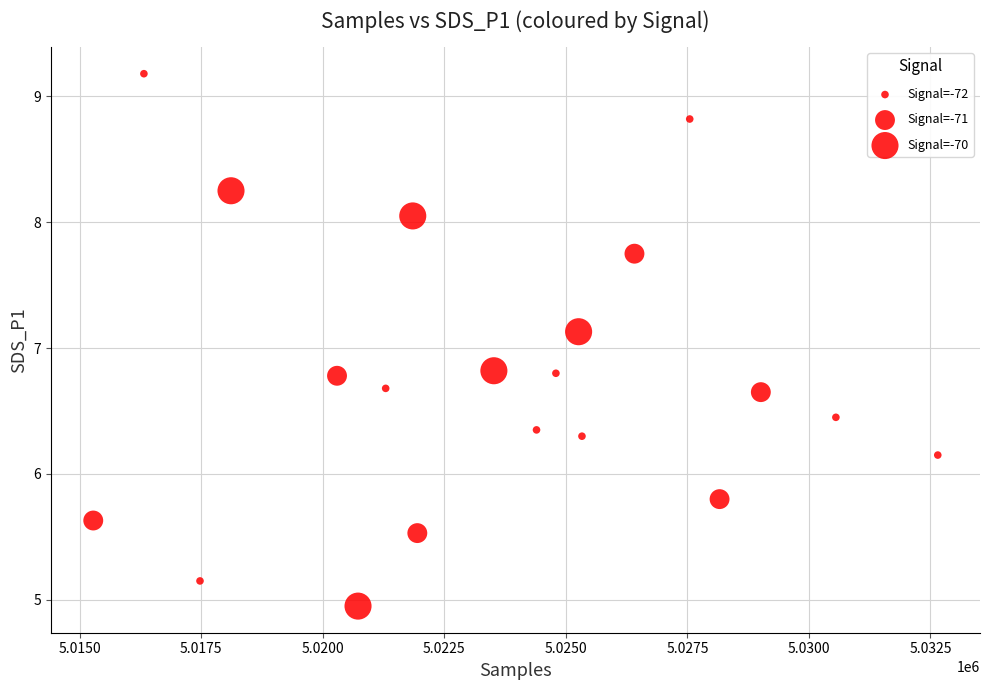

What Y value in the scatter plot is closest to 7?

7.1